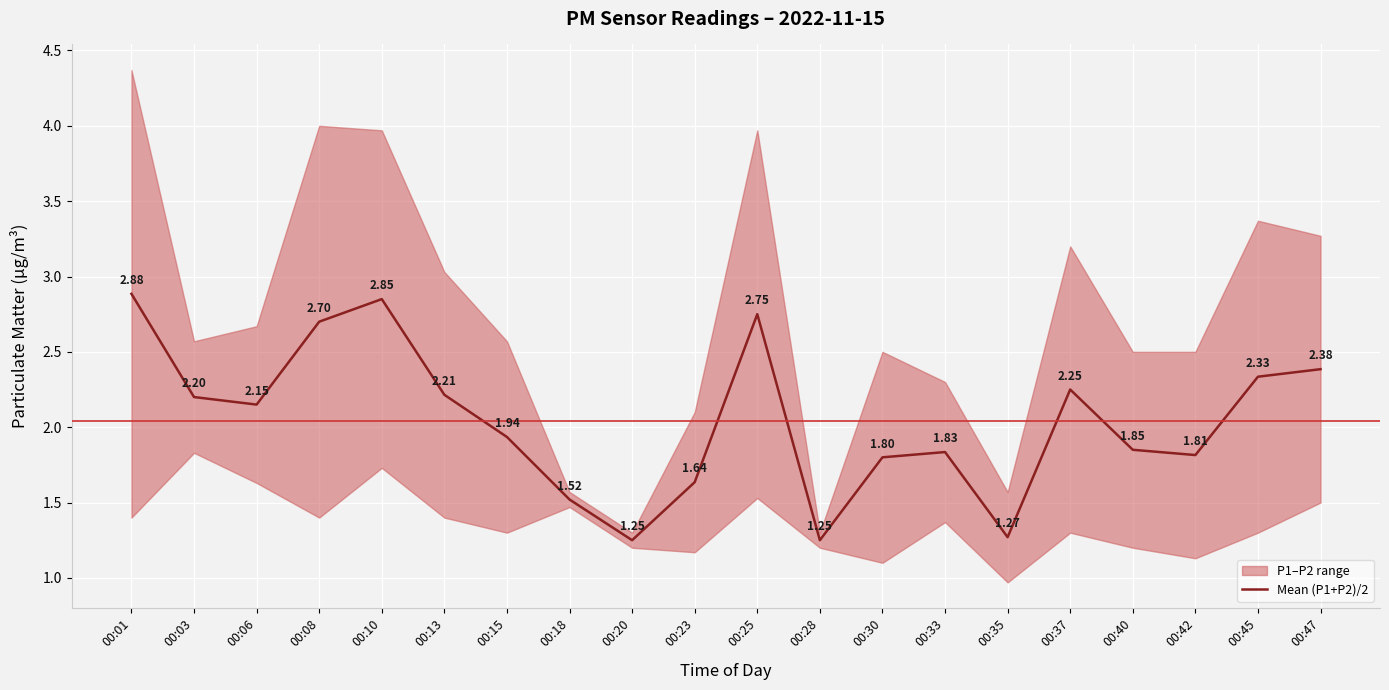

True or false: there are more than 2 points higher than both neighbors.

True